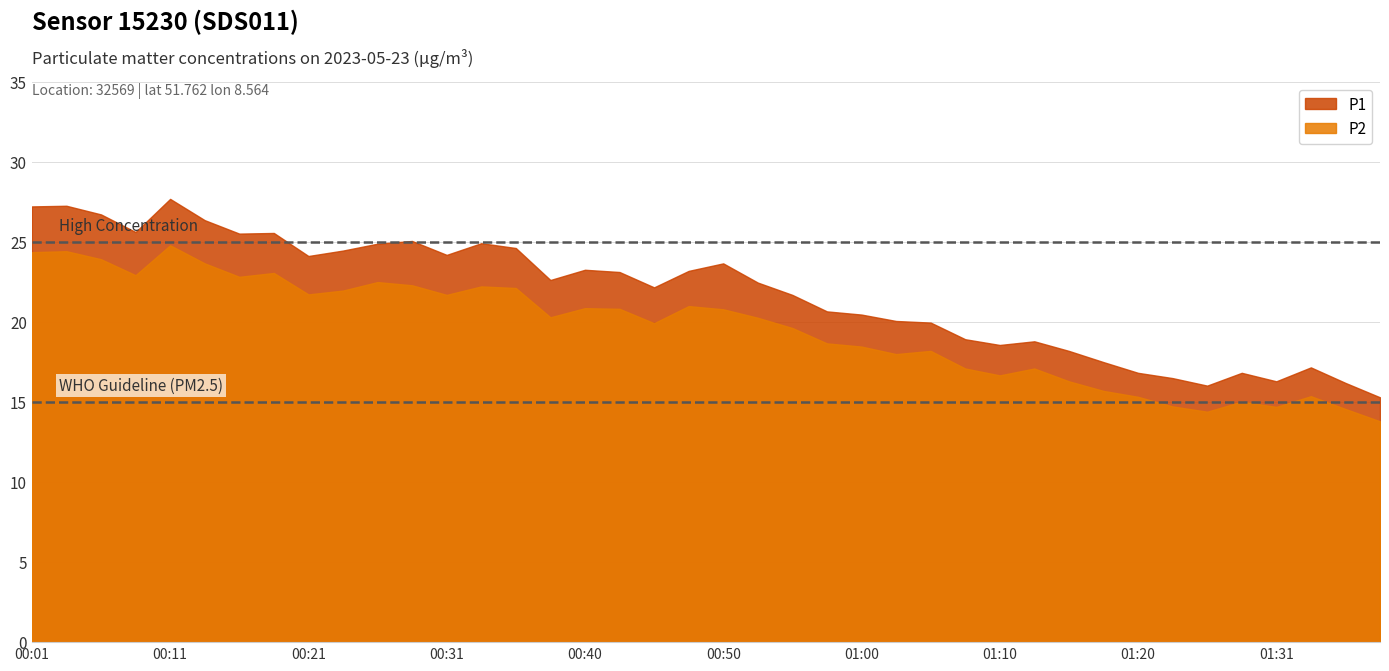

What position from the right is 01:31?

4